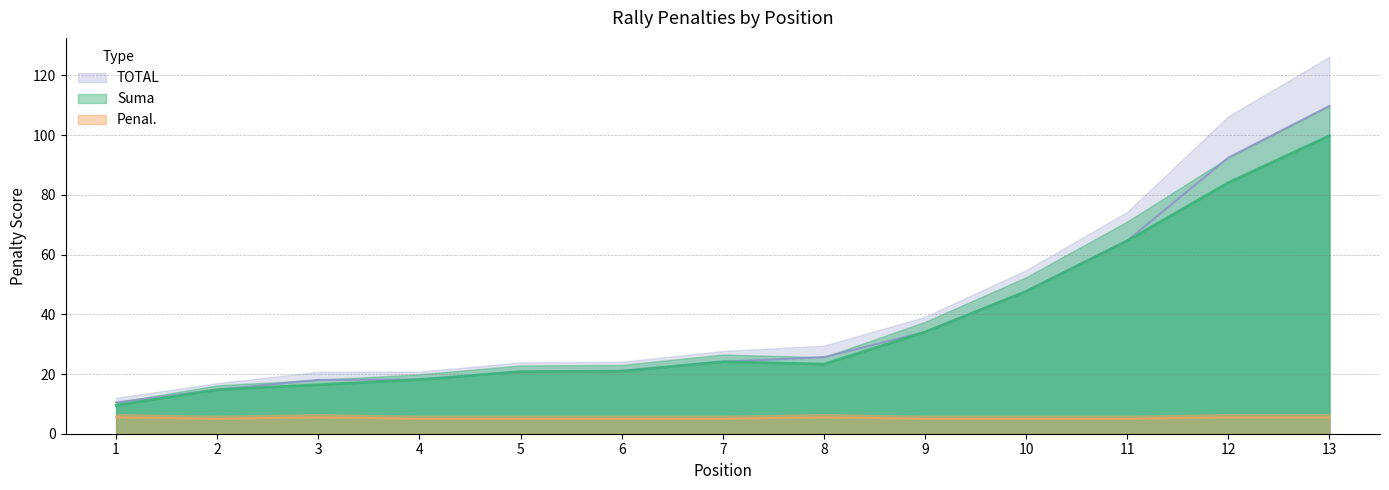

Which category has the highest value in the Penal. series?

1